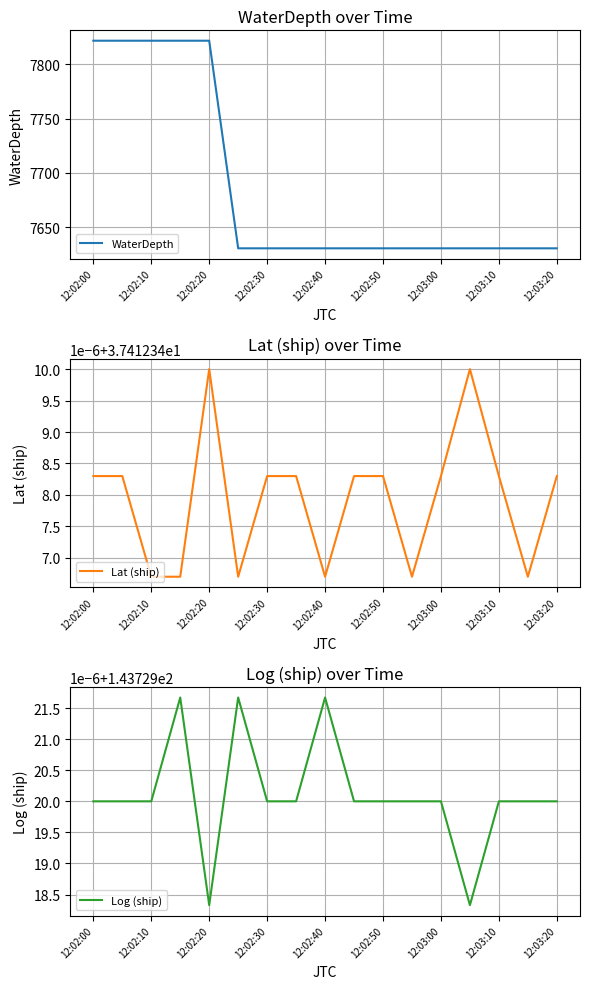

Count the number of data series in this chart.

3